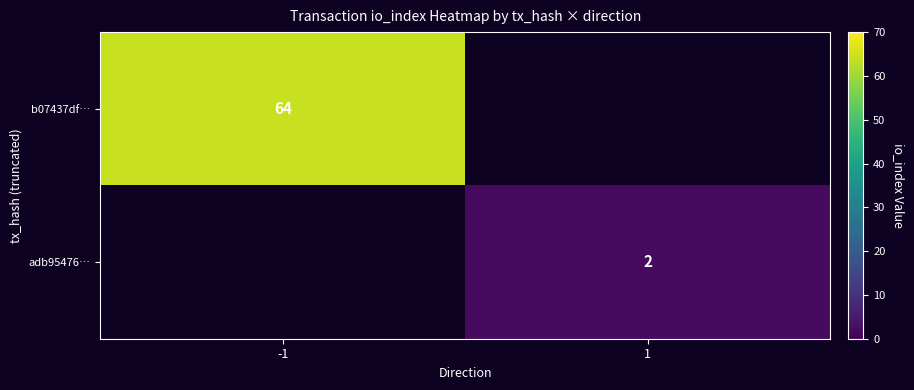

The value of b07437df… at -1 is 98. True or false?

False